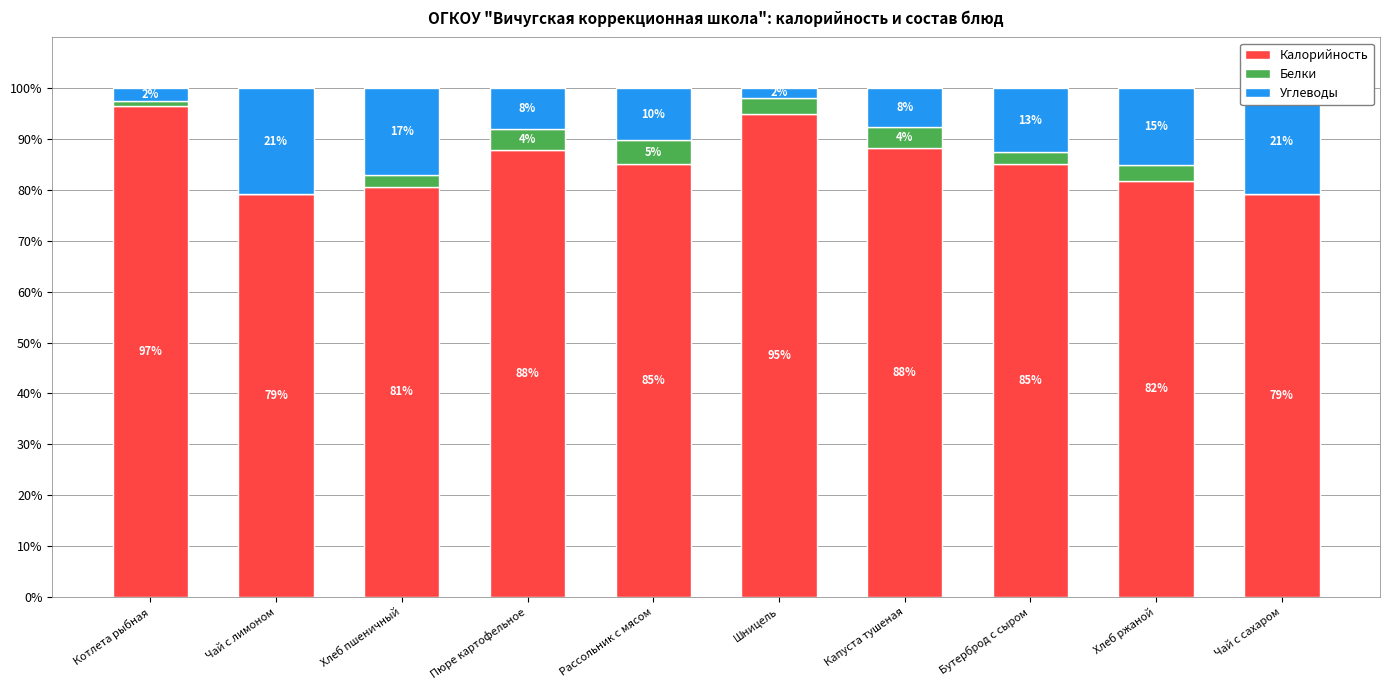

What is the spread (max minus min) of values at Пюре картофельное?

83.7